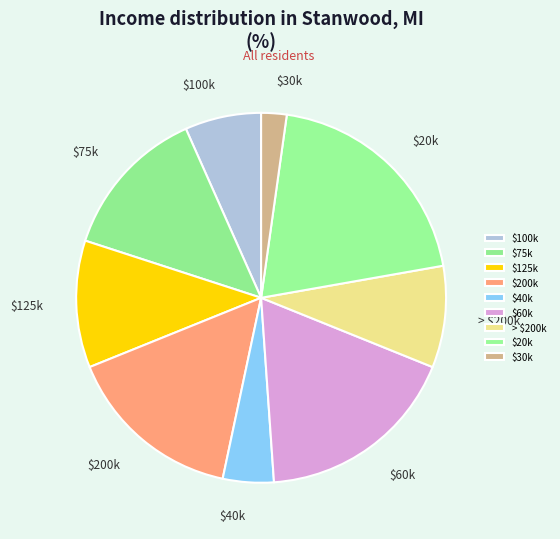

True or false: $200k accounts for 1% of the total.

False